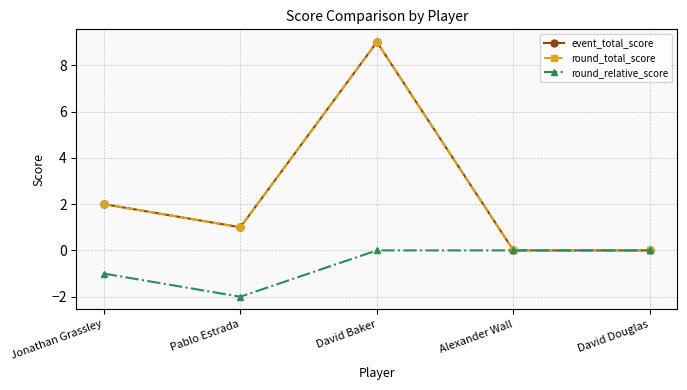

What position from the right is Jonathan Grassley?

5